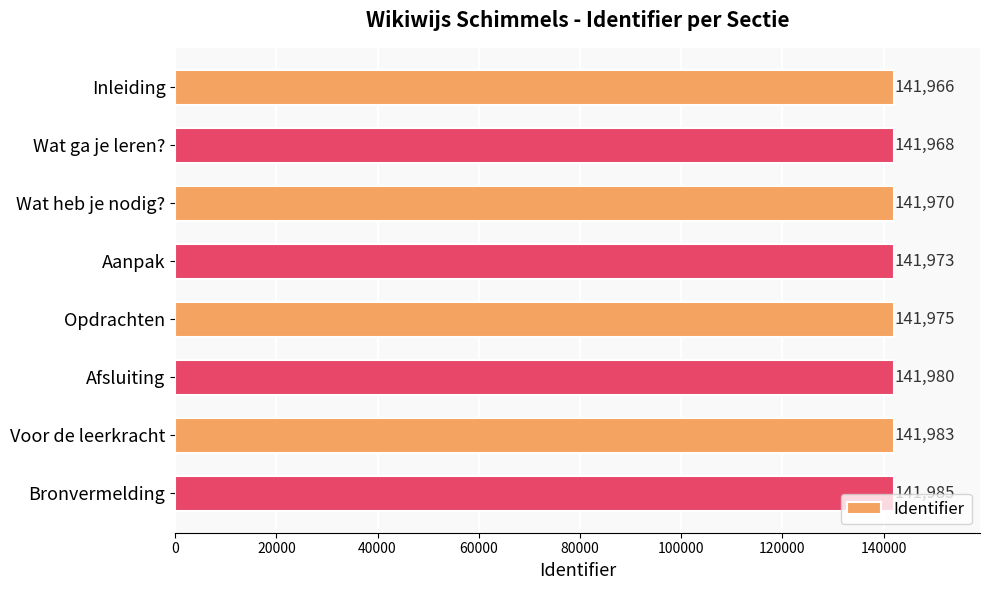

What is the sum of all values?

1135800